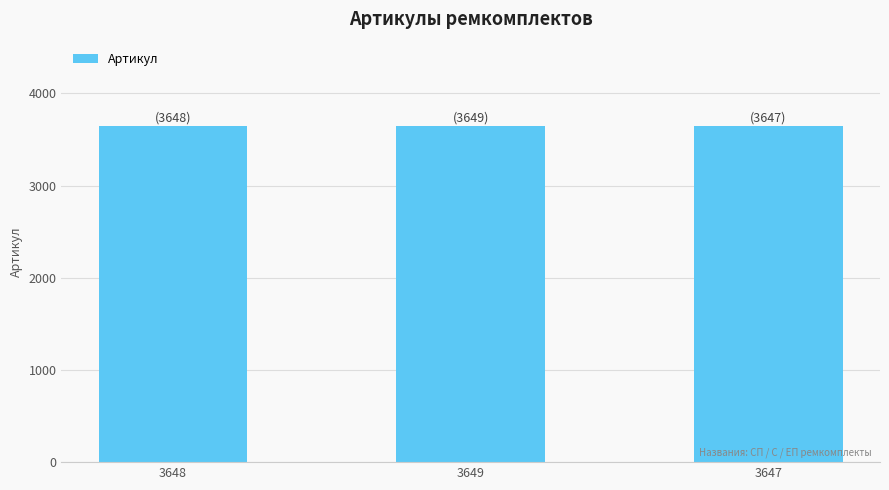

The chart shows a value of 3649 at 3649. True or false?

True